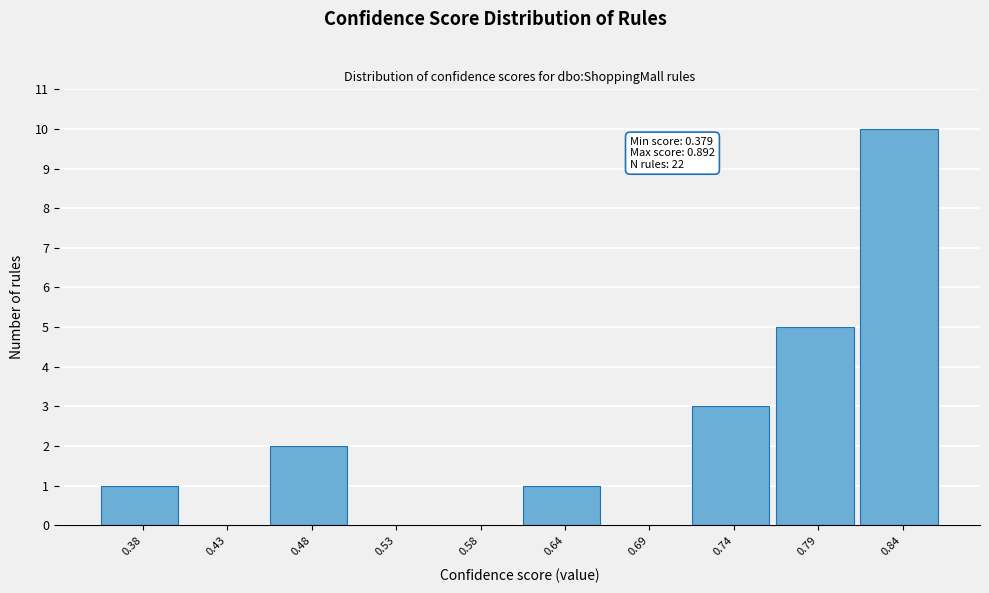

Reading left to right, transcribe all the data shown in this chart.

0.38=1	0.43=0	0.48=2	0.53=0	0.58=0	0.64=1	0.69=0	0.74=3	0.79=5	0.84=10